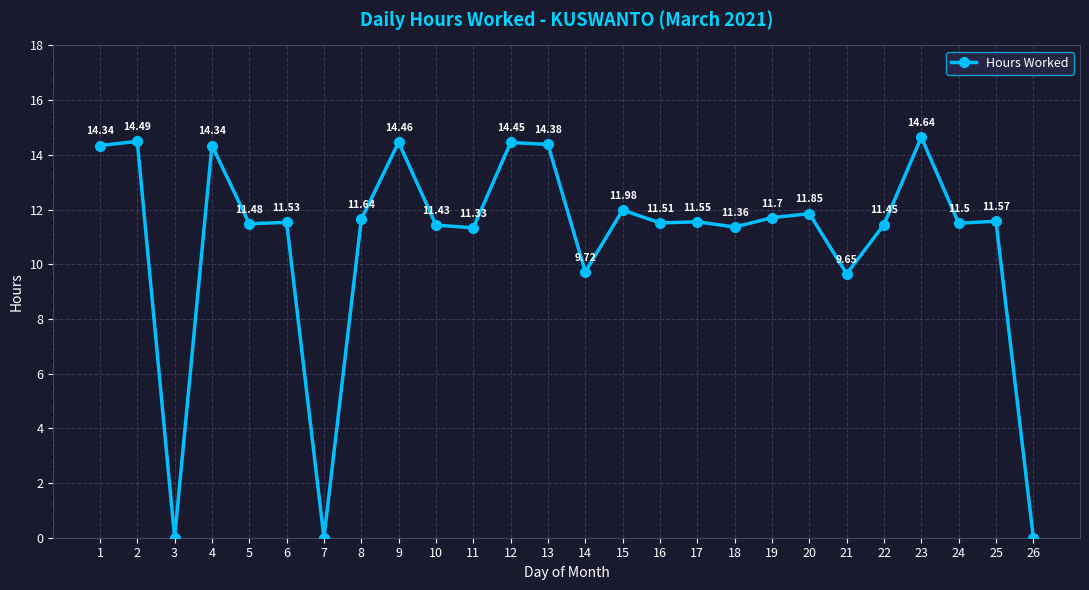

What is the difference between the second highest and second lowest values?

14.5